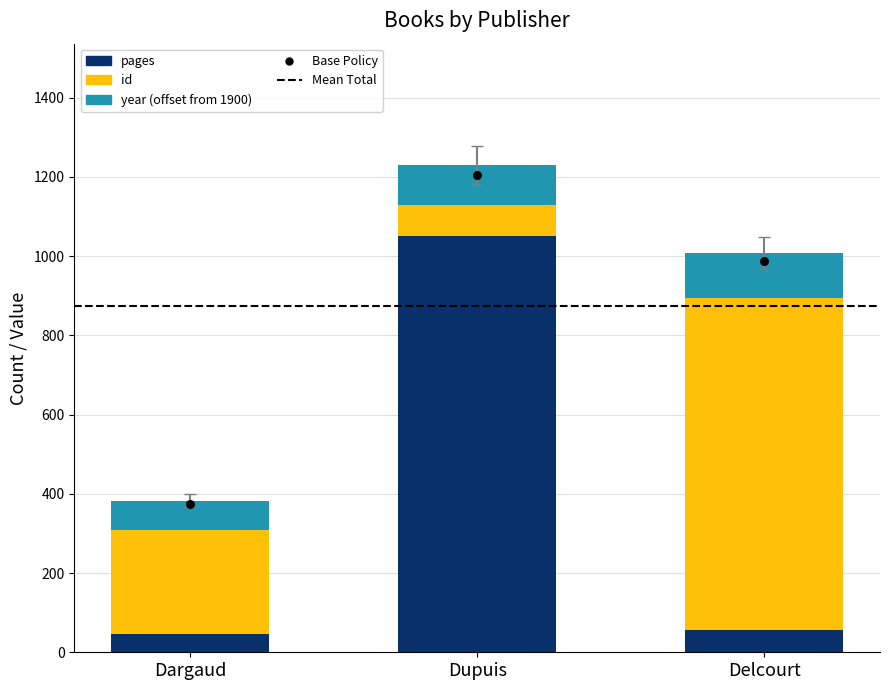

At which category is the sum across all series the highest?

Dupuis